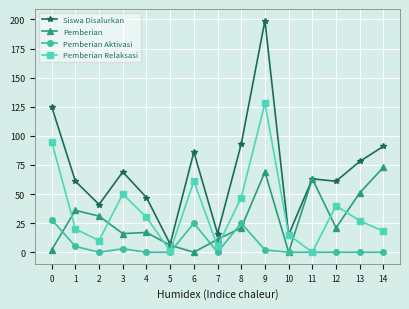

How many distinct data groups are displayed?

4